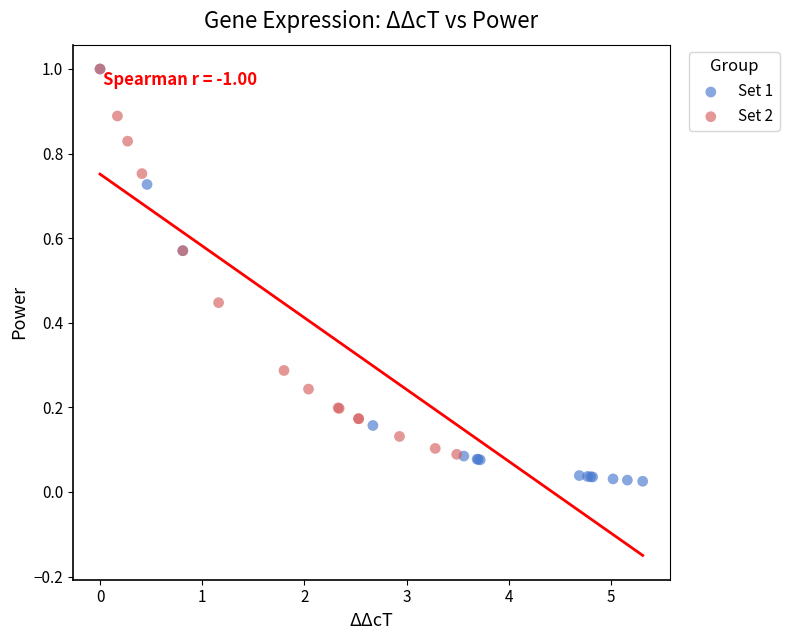

Which series has the widest spread of Y values?

Set 1